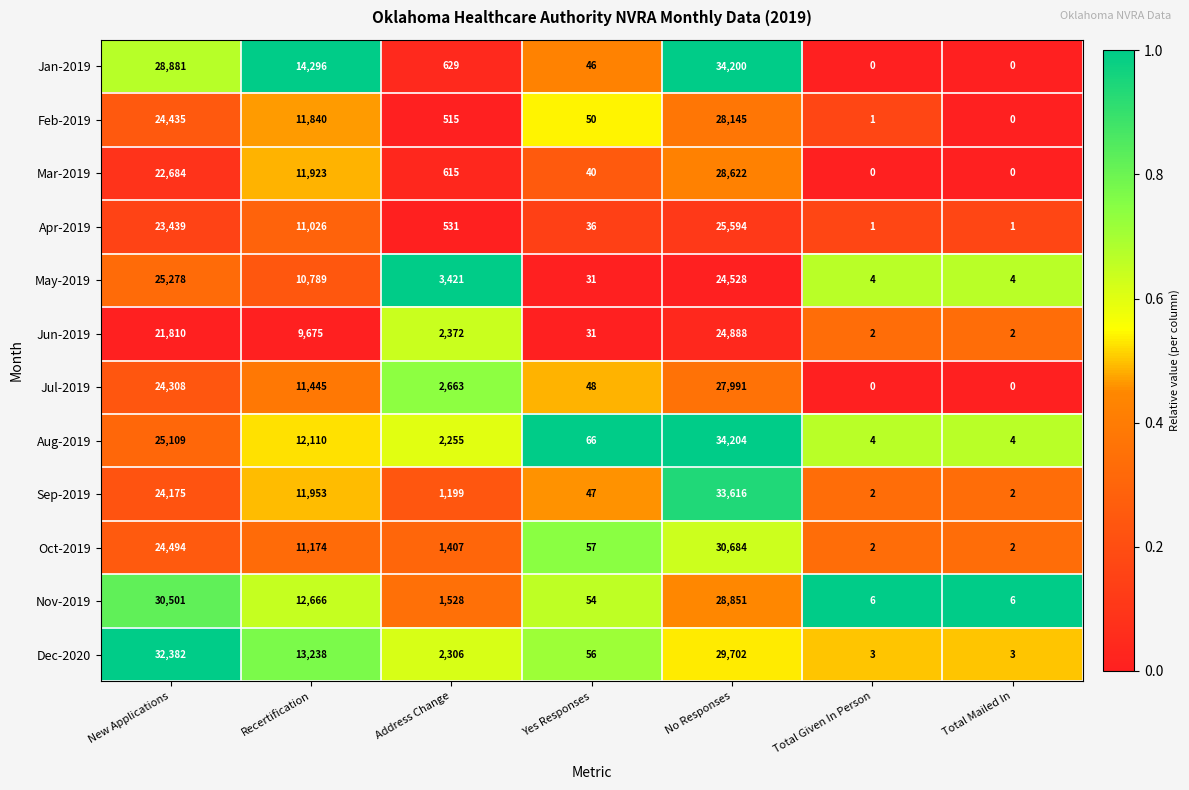

What is the difference between the second highest and second lowest values in the Jun-2019 series?

21808